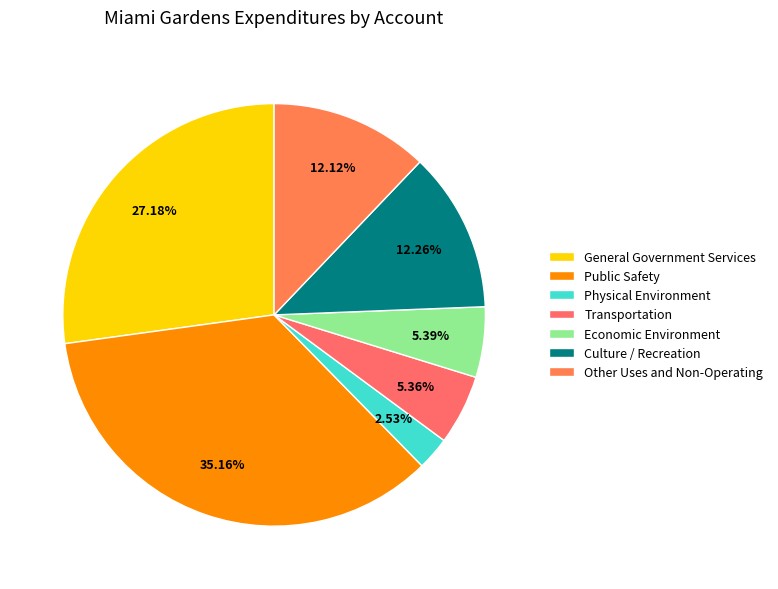

The Physical Environment slice represents 14% of the pie. True or false?

False